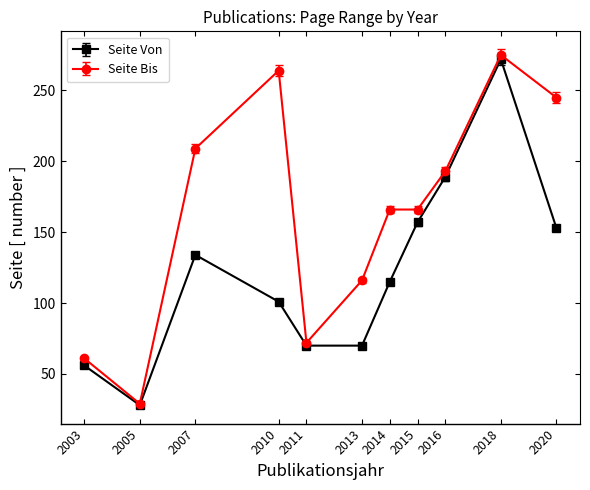

At which label does Seite Von first exceed 115?

2007